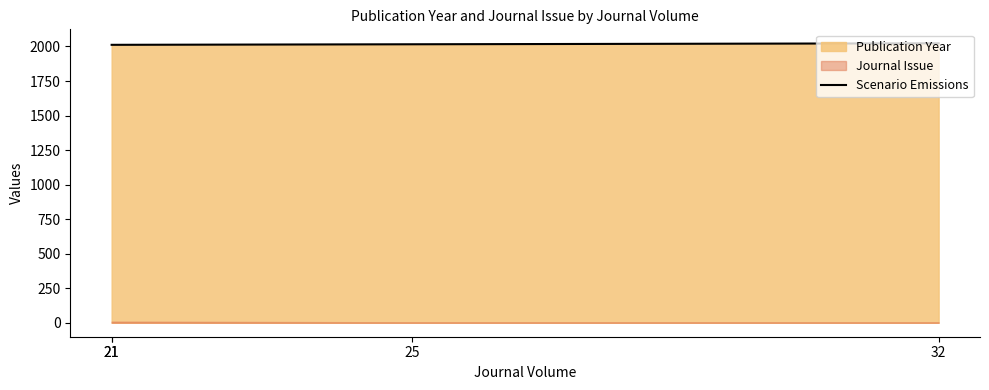

Reading left to right, what are all the values shown in this chart?

2012	2012	2016	2023